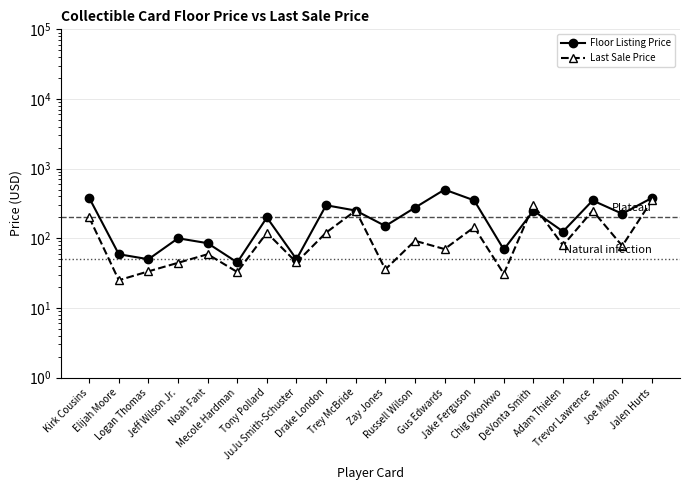

What is the difference between the second highest and minimum values in the Last Sale Price series?

275.0